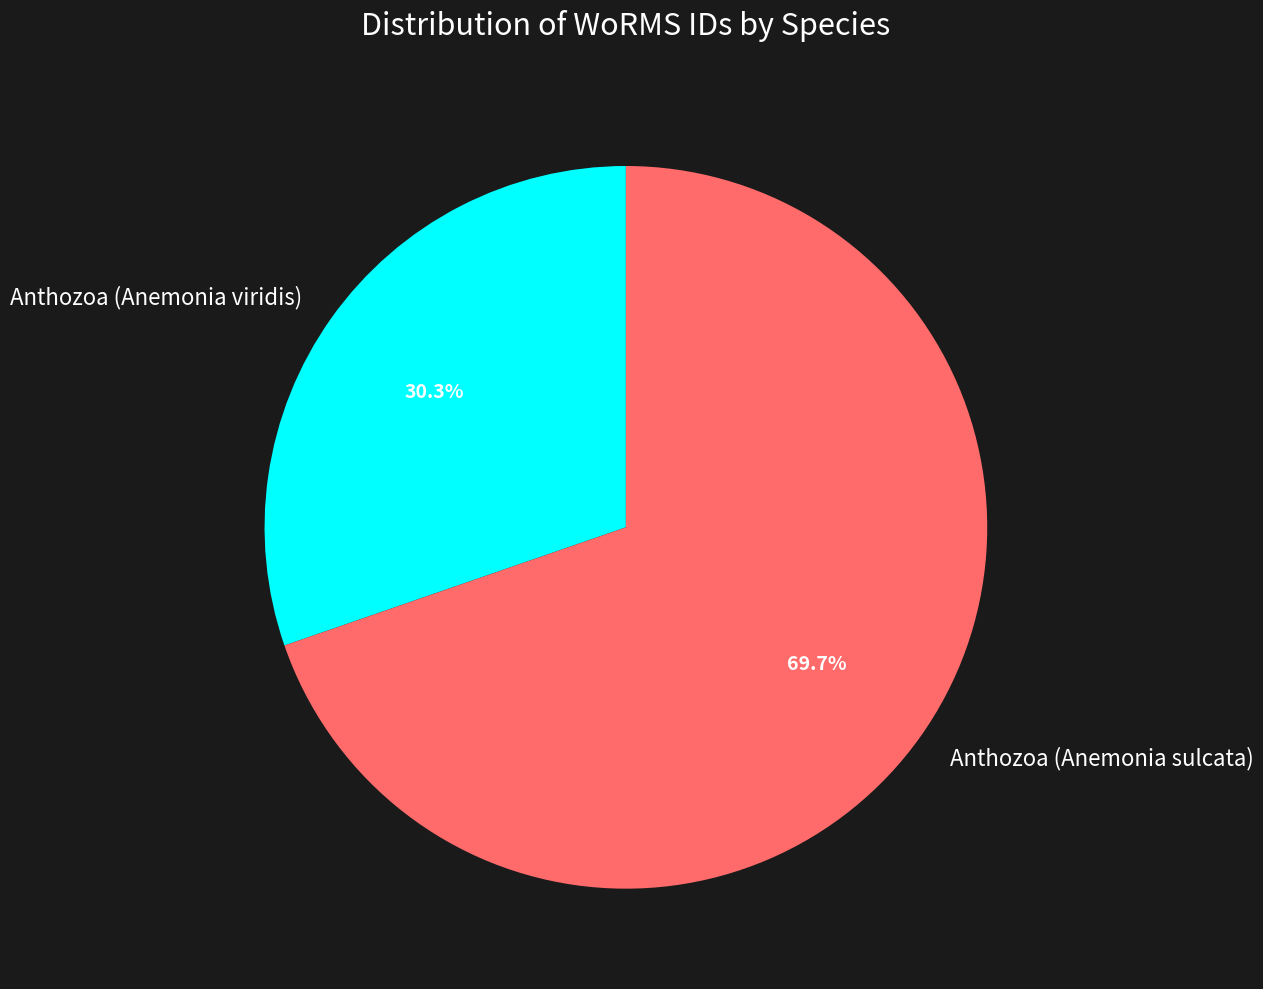

Is it true that Anthozoa (Anemonia viridis) is 25% of the pie?

False